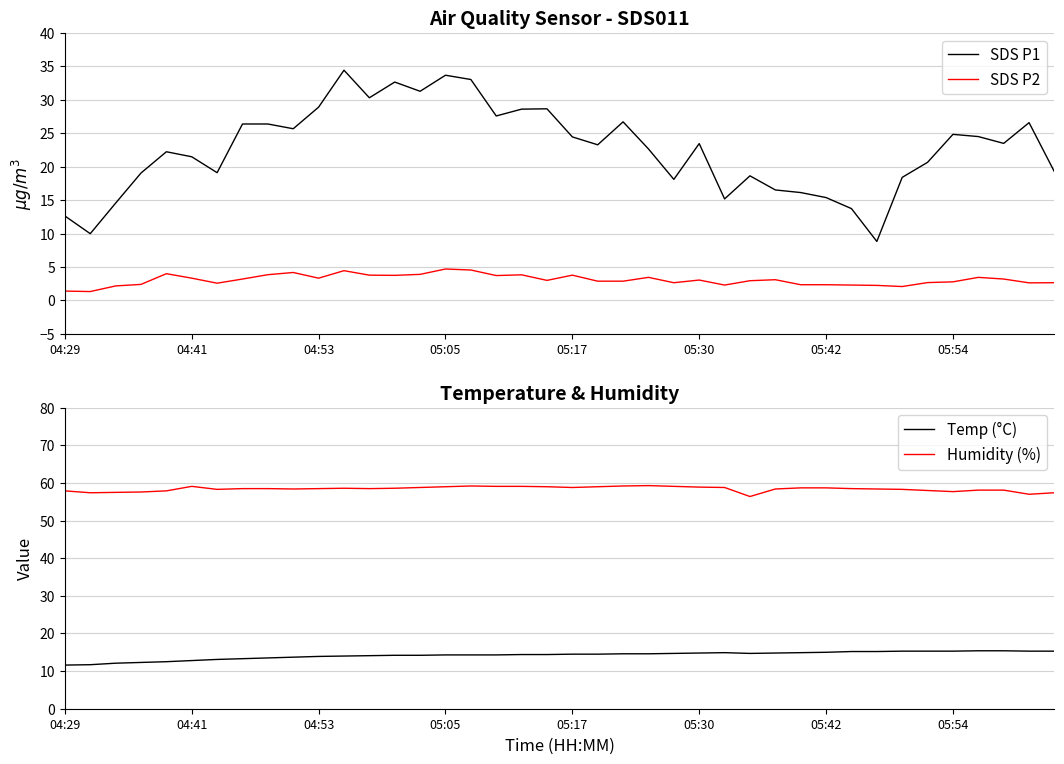

True or false: SDS P2 and Humidity (%) cross at least once.

False